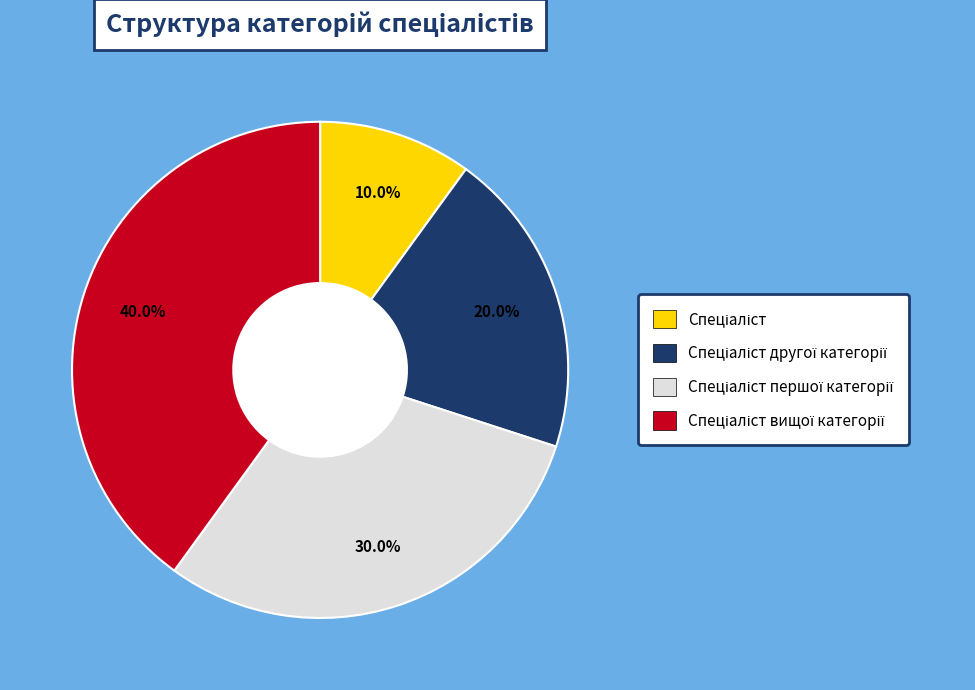

Is there any slice that represents more than half of the pie?

No